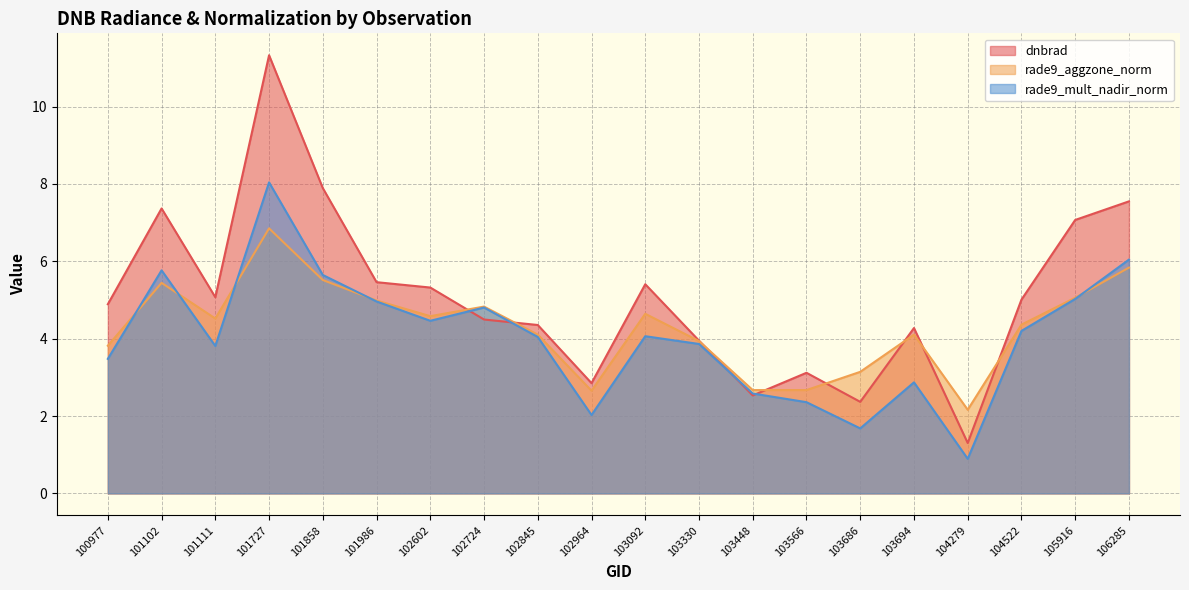

At which label does rade9_mult_nadir_norm first exceed 4?

101102